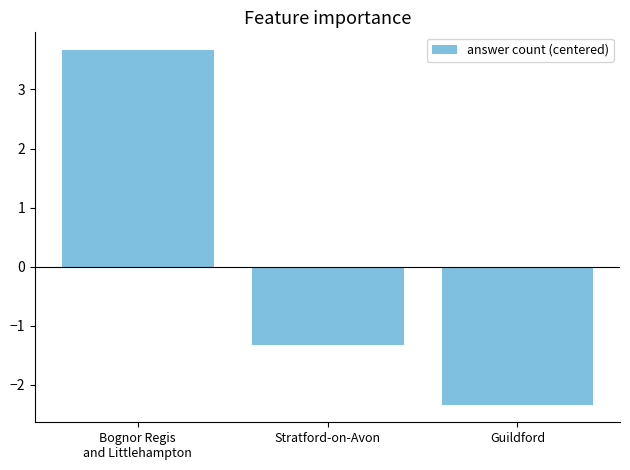

True or false: the data shows -2.1 at Stratford-on-Avon.

False